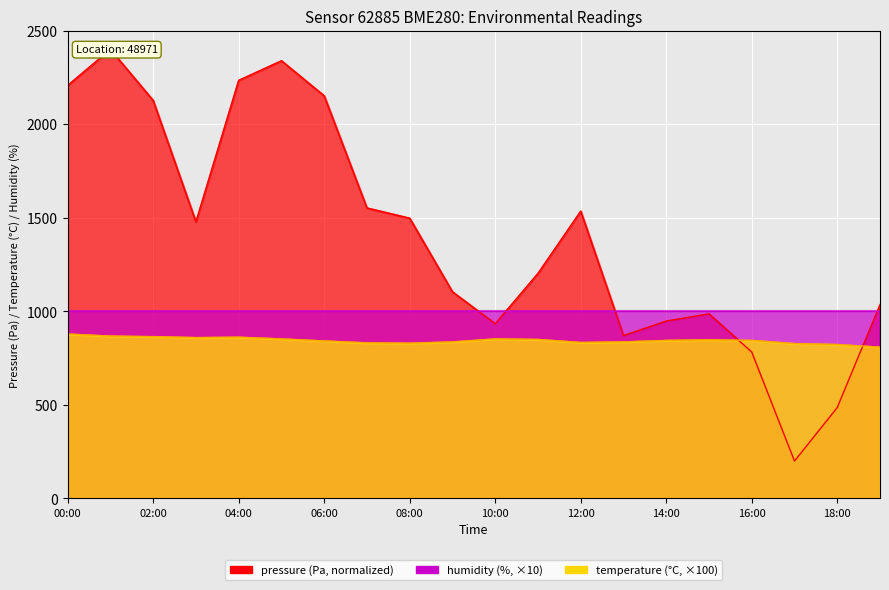

What is the label of the 10th point from the left?

09:00